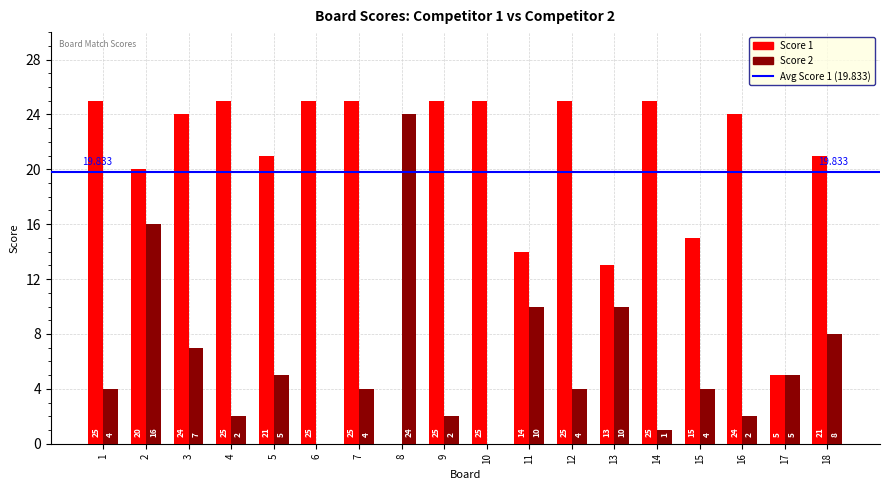

The Score 1 series shows 11 at 5. True or false?

False